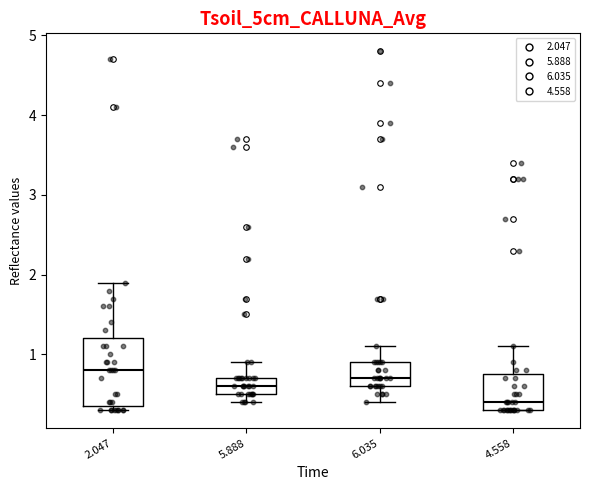

Which box is the tallest, from its lower edge to its upper edge?

2.047